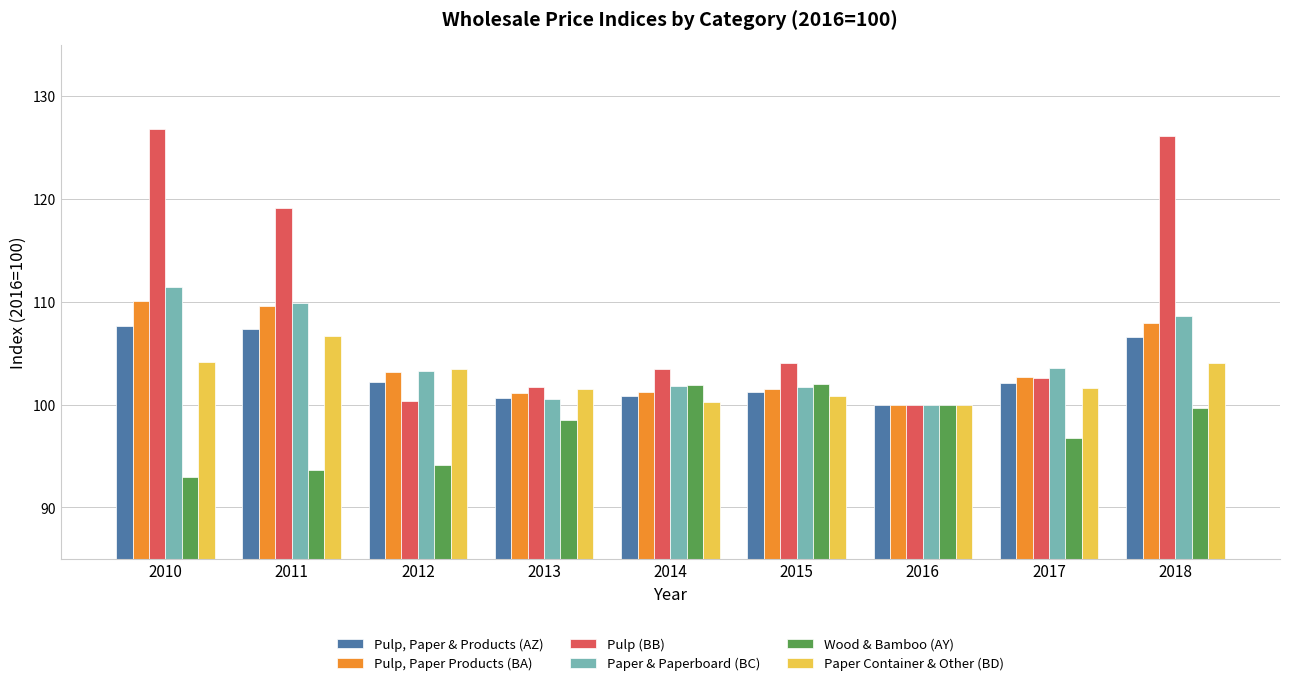

Rank the series at 2011 from highest to lowest value.

Pulp (BB), Paper & Paperboard (BC), Pulp, Paper Products (BA), Pulp, Paper & Products (AZ), Paper Container & Other (BD), Wood & Bamboo (AY)